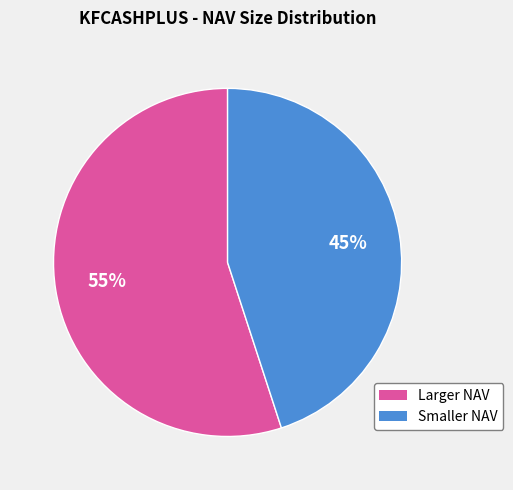

To the nearest percent, what is the average slice percentage?

50%